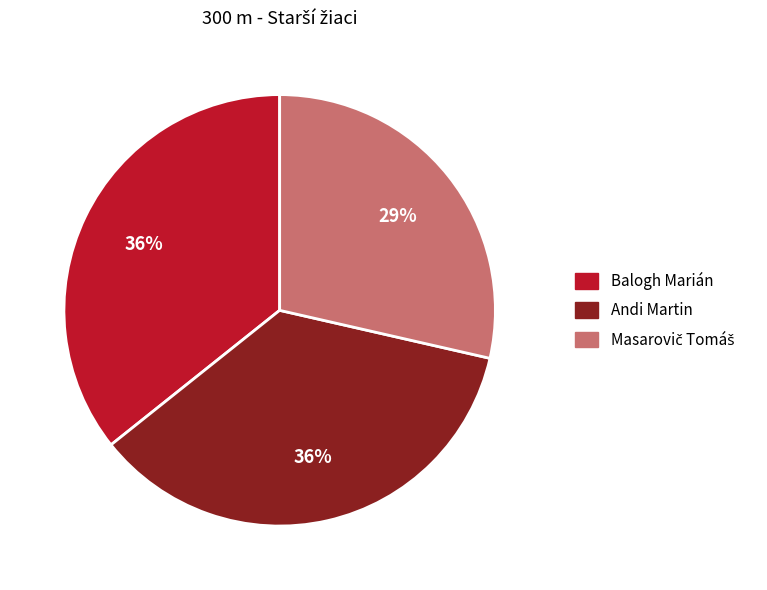

Is there any slice that represents more than half of the pie?

No